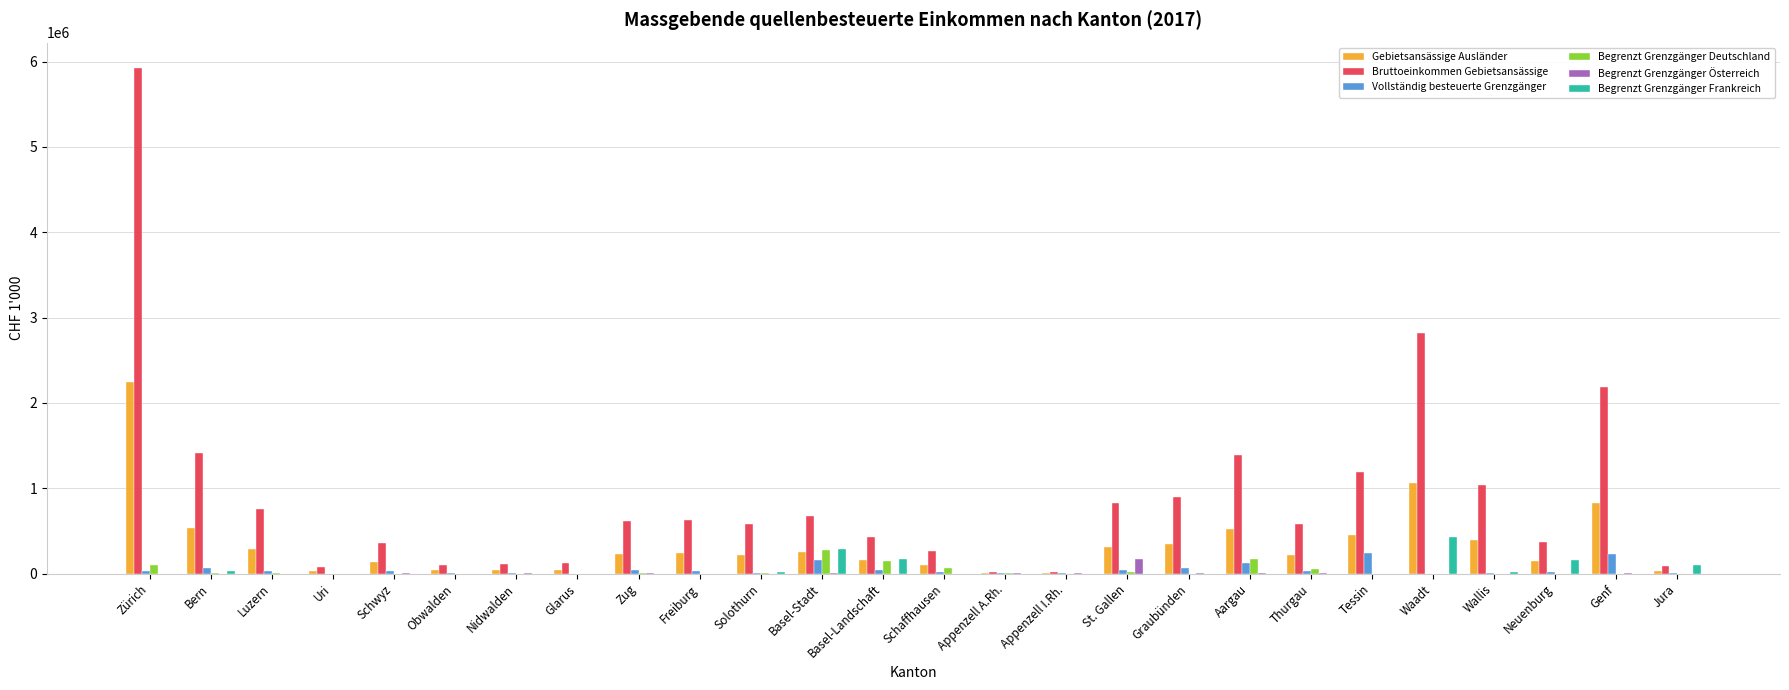

How many groups of bars are there?

26